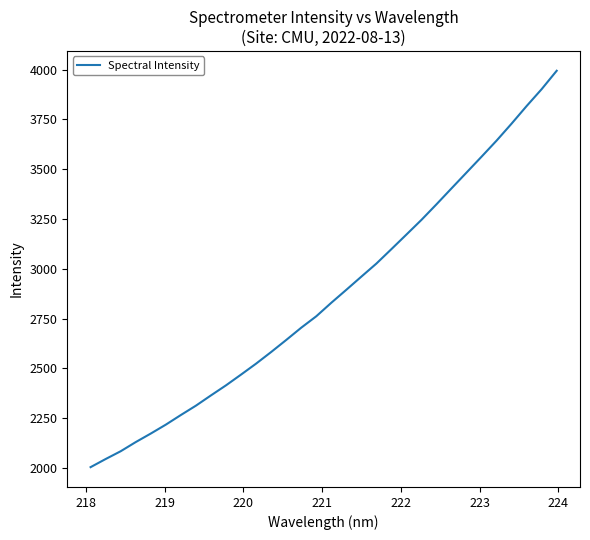

What is the difference between the maximum and minimum values?

1990.6